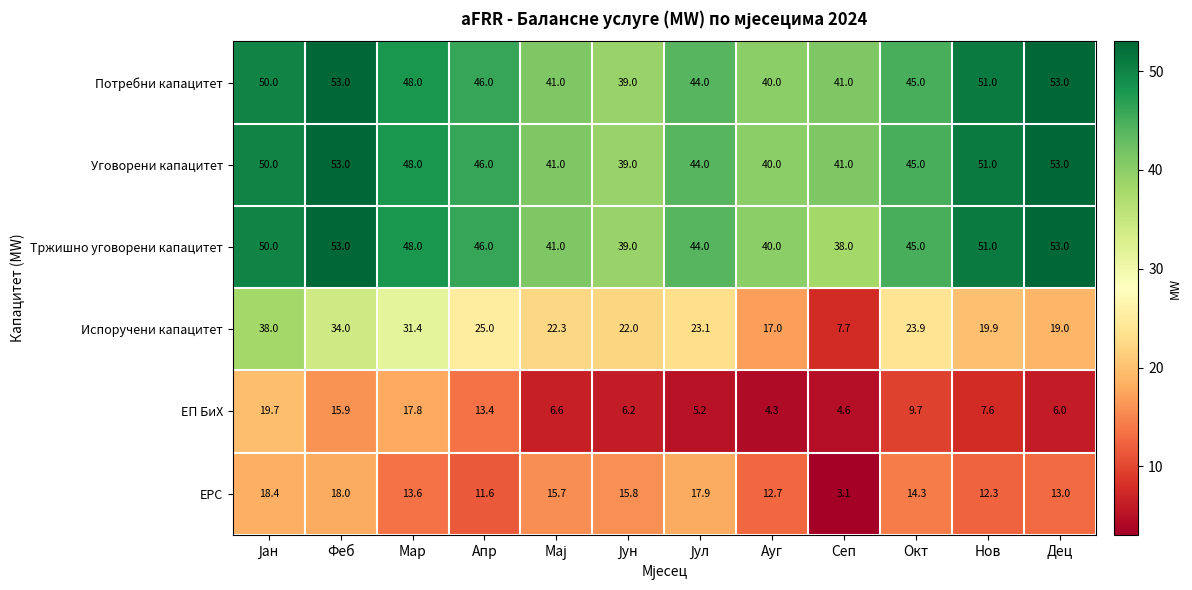

The value of ЕП БиХ at Окт is 14.4. True or false?

False